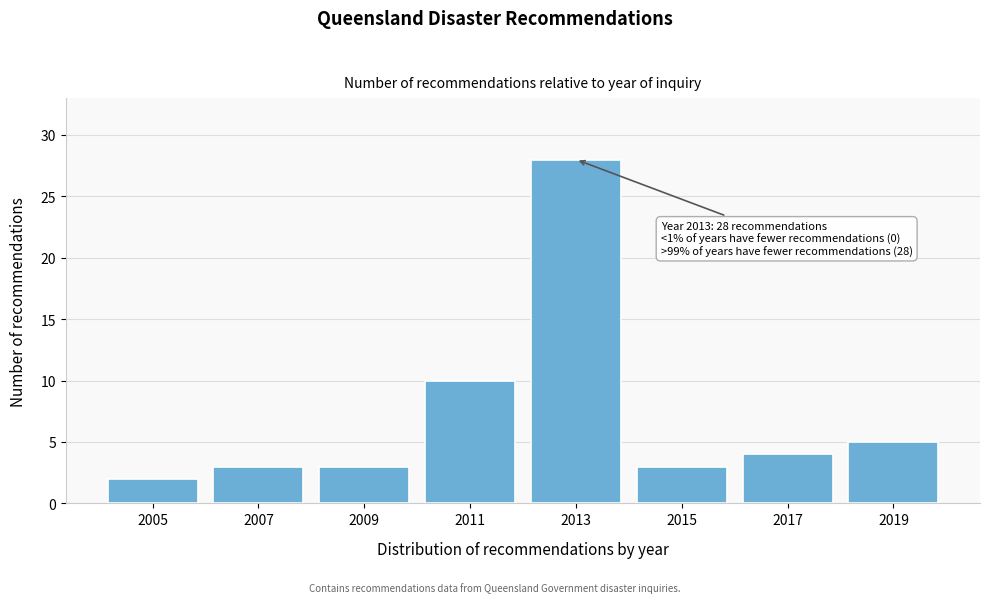

Reading left to right, transcribe all the data shown in this chart.

2	3	3	10	28	3	4	5